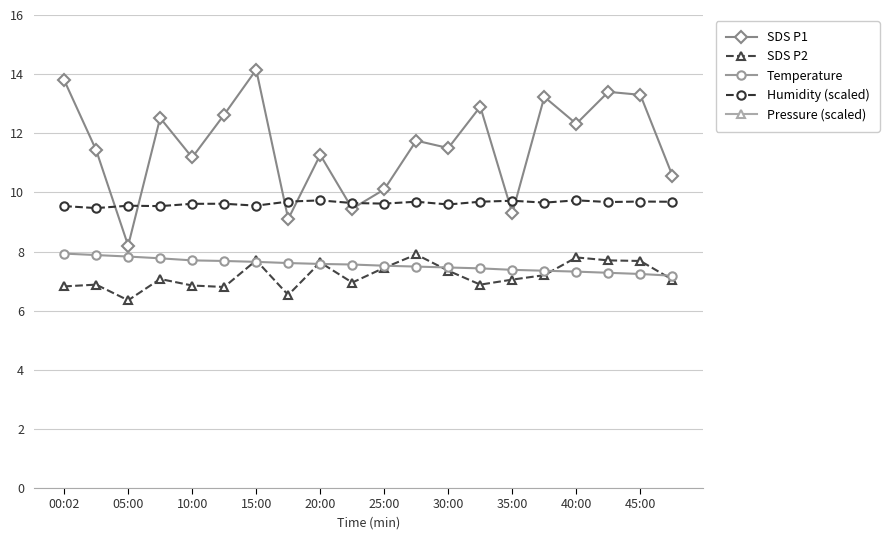

True or false: Humidity (scaled) and SDS P2 cross at least once.

False